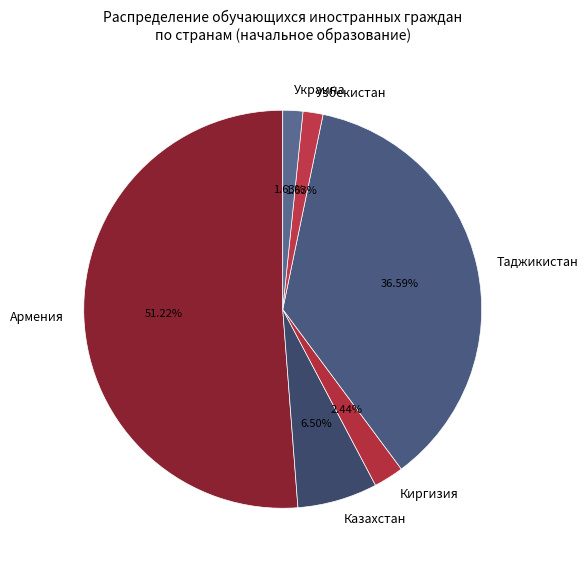

True or false: Киргизия accounts for 15% of the total.

False